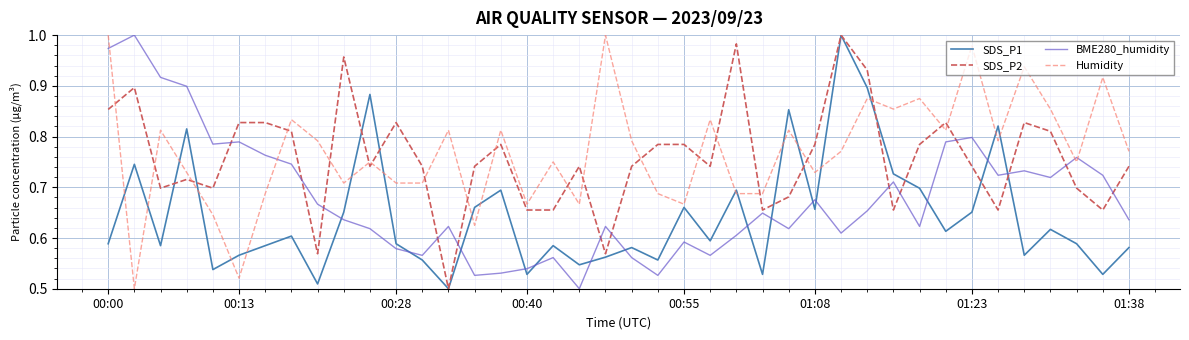

True or false: SDS_P1 and BME280_humidity intersect in this chart.

True